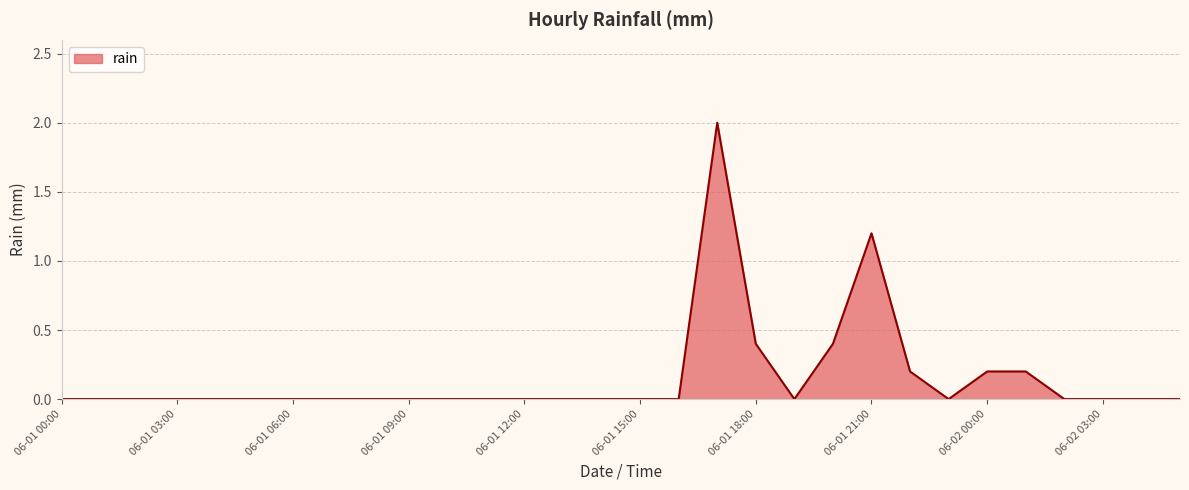

What is the greatest value displayed?

2.0